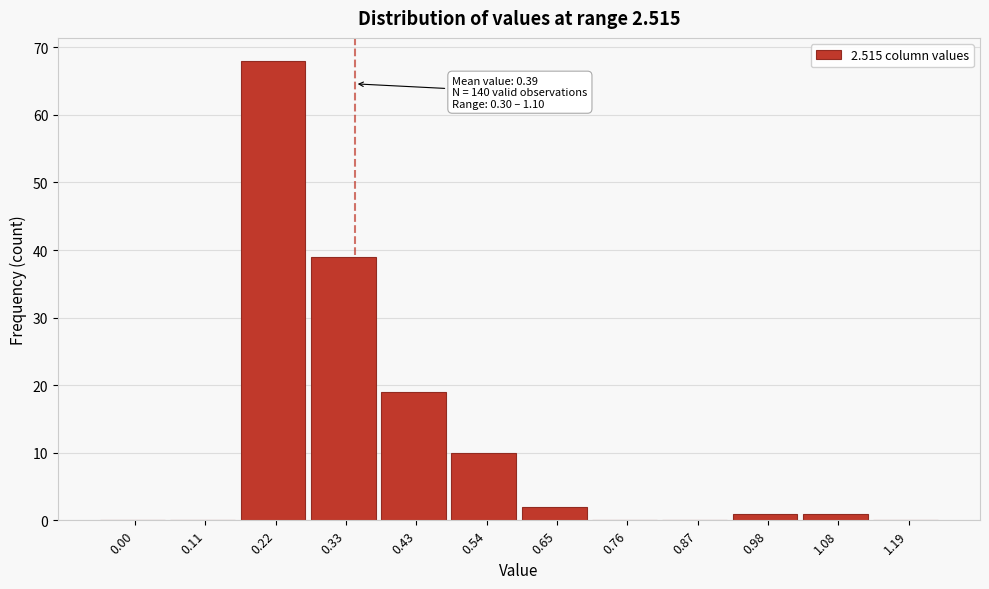

Reading left to right, what are all the values shown in this chart?

0.00=0	0.11=0	0.22=68	0.33=39	0.43=19	0.54=10	0.65=2	0.76=0	0.87=0	0.98=1	1.08=1	1.19=0